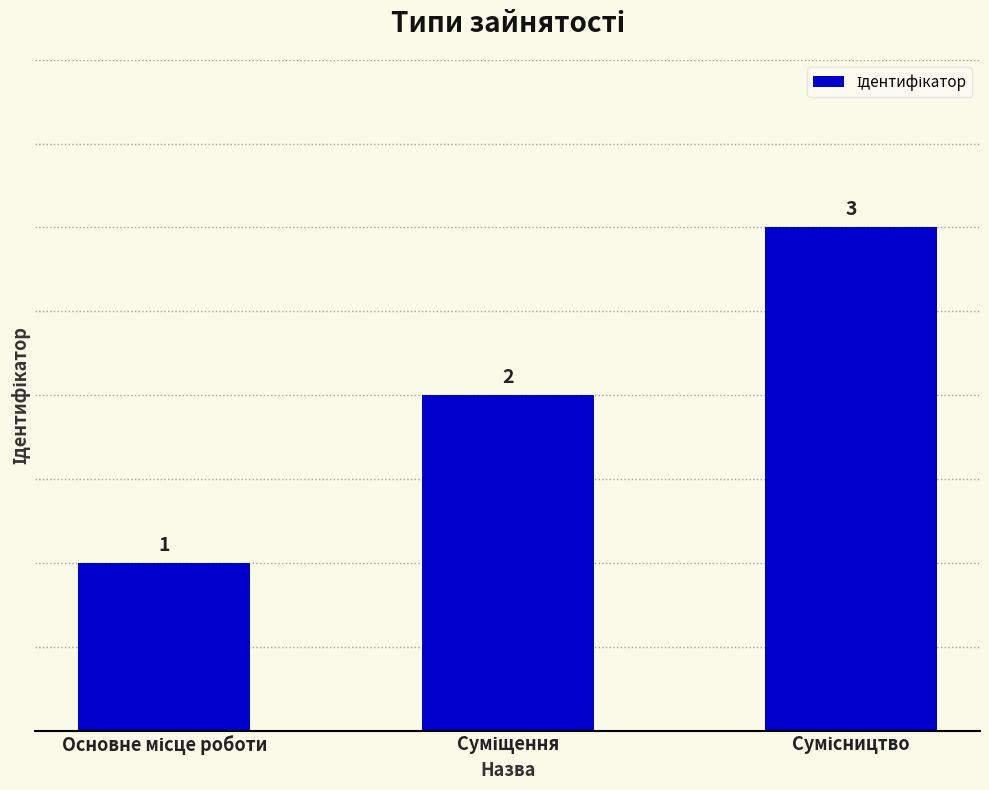

What is the value of the 3rd bar from the left?

3